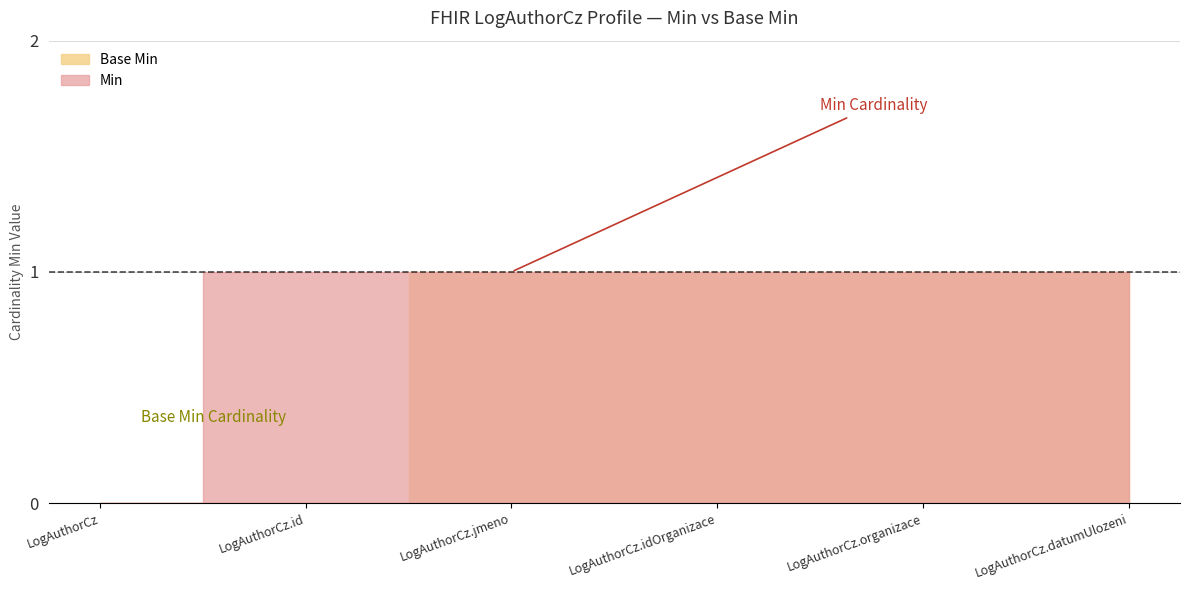

Which category has the highest value in the Base Min series?

LogAuthorCz.jmeno